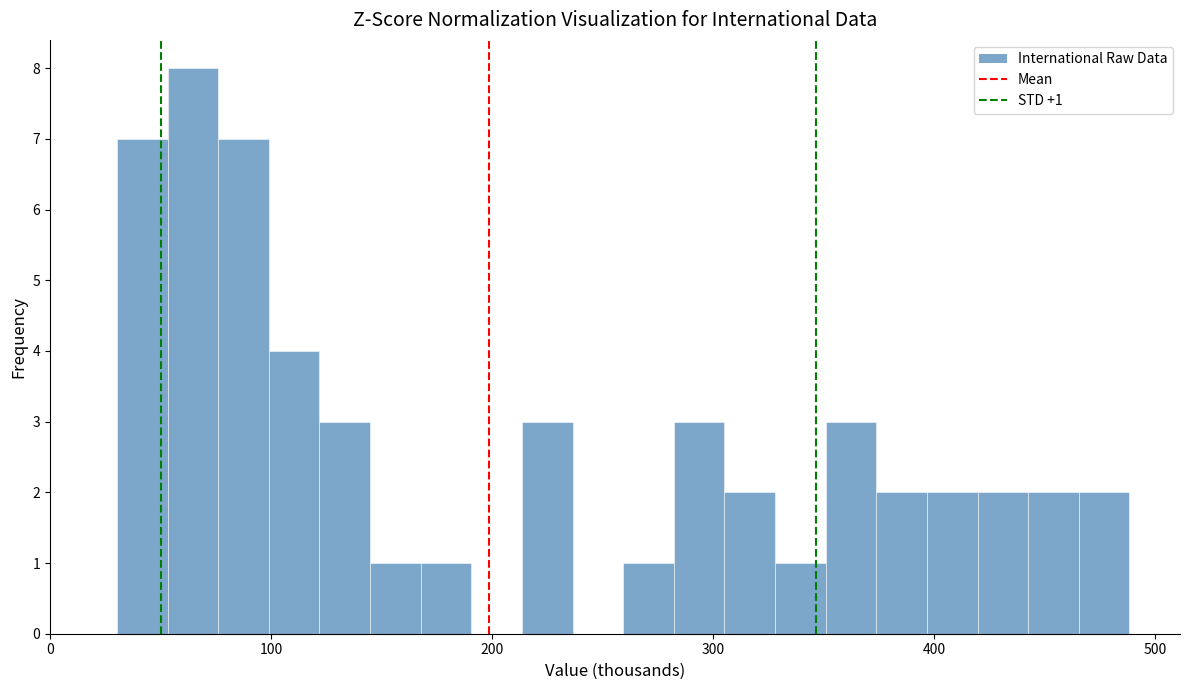

Around what value on the x-axis is the tallest bar? Give the approximate position of its centre, as read against the axis.

60